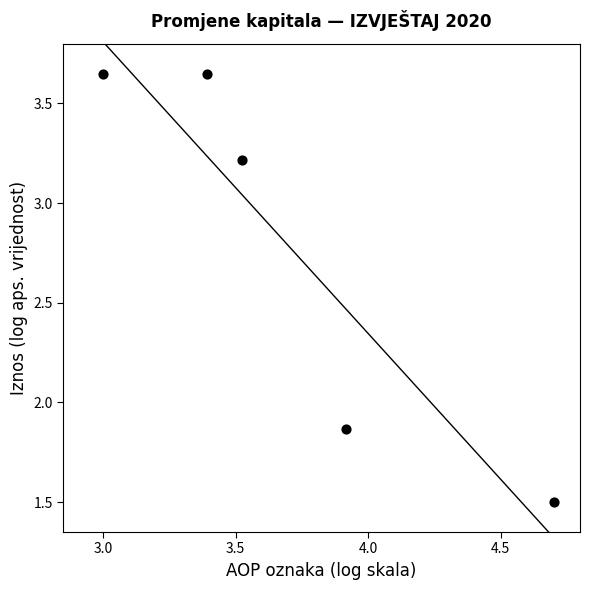

What is the range of X values (max minus min)?

1.7